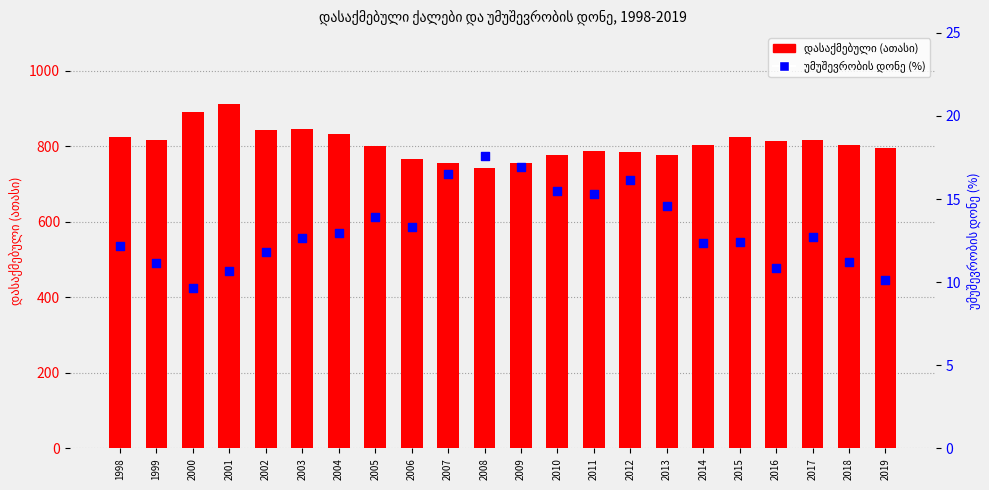

Is the value of უმუშევრობის დონე (%) at 2006 greater than the value of დასაქმებული (ათასი) at 2013?

No